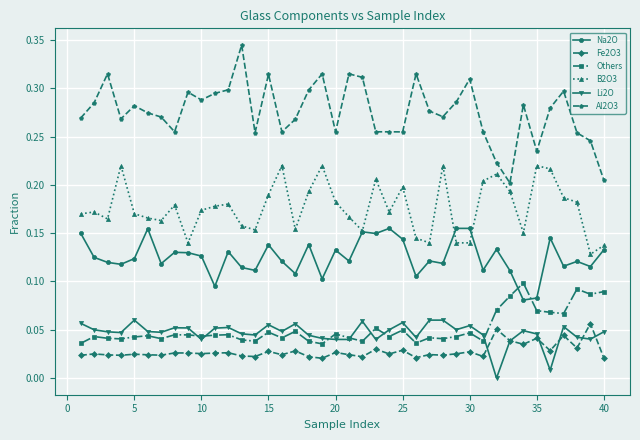

True or false: Li2O has more than 2 interior local peaks.

True